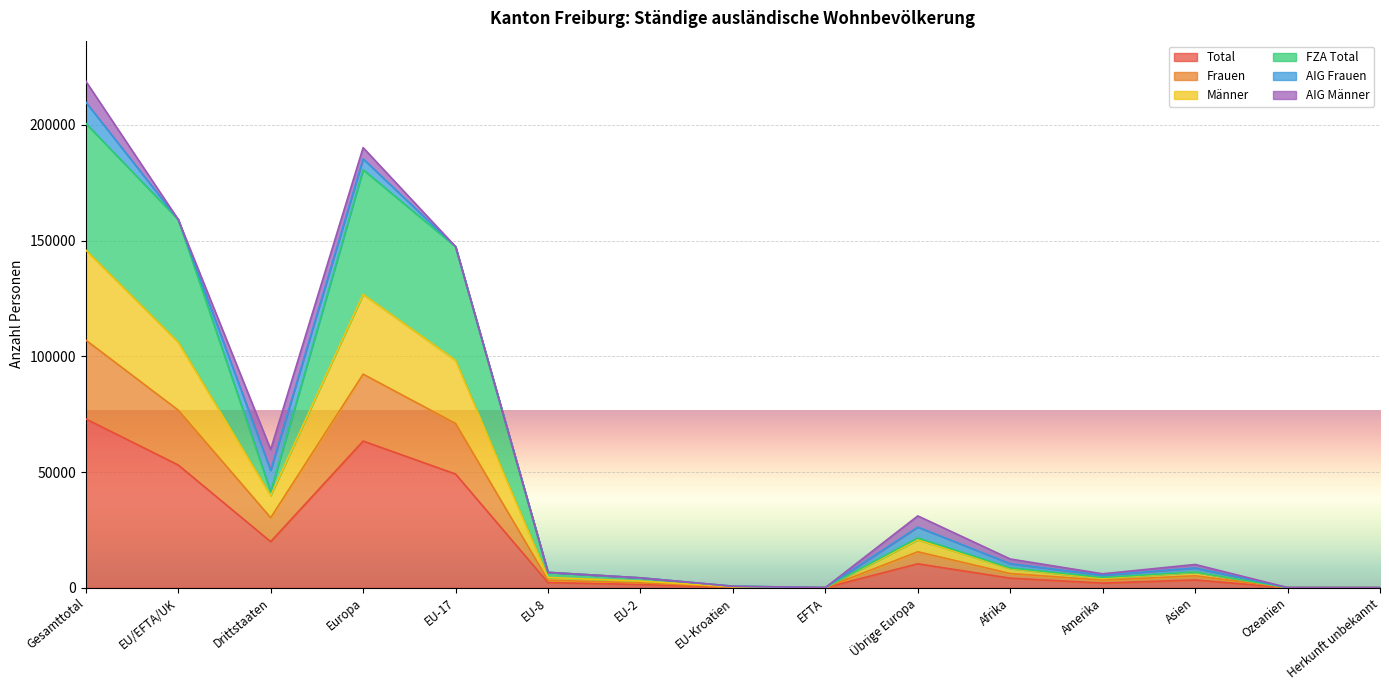

At how many categories does at least one series exceed 88846?

4